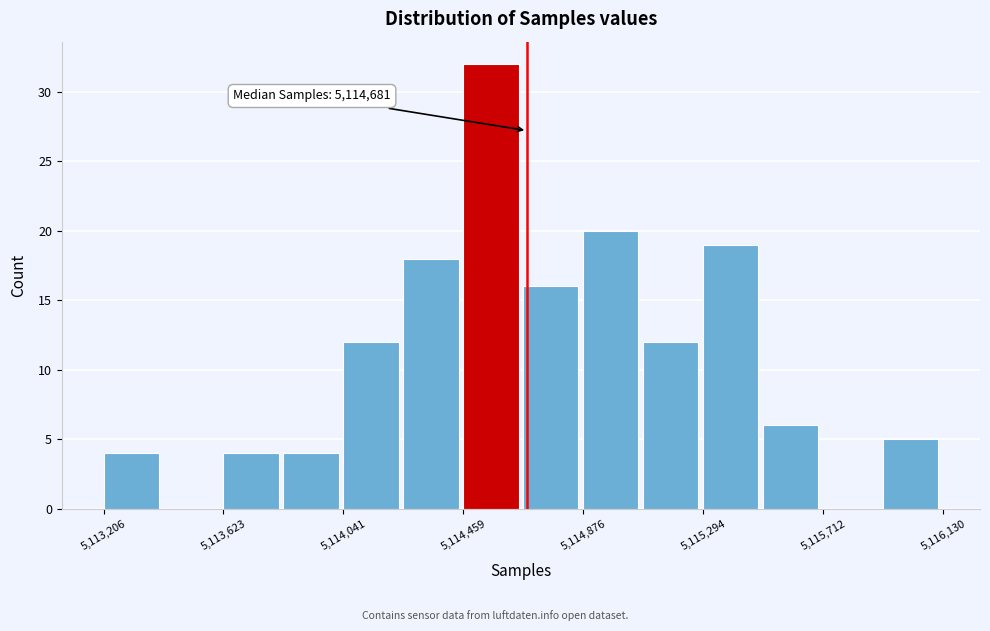

Which range on the x-axis has the tallest bar?

5114450 to 5114650